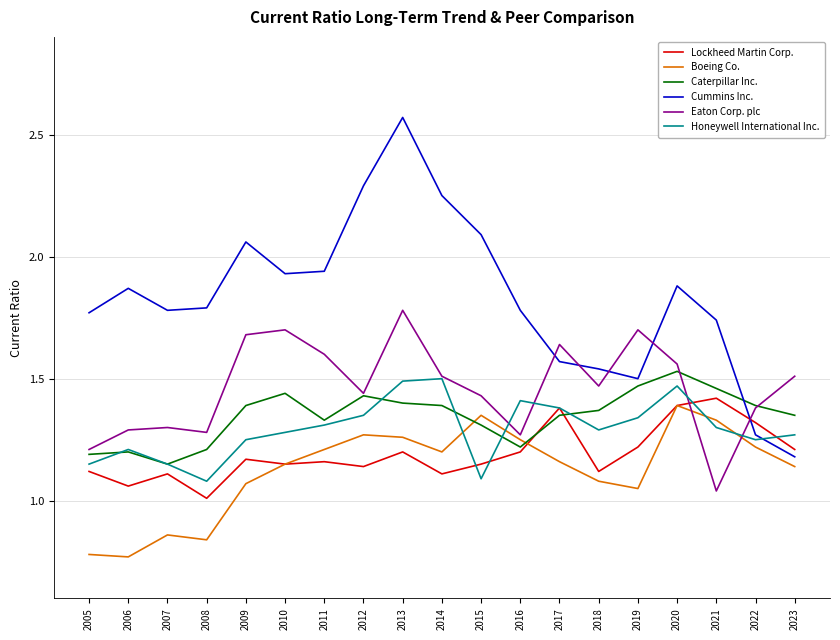

How many lines are shown in the chart?

6